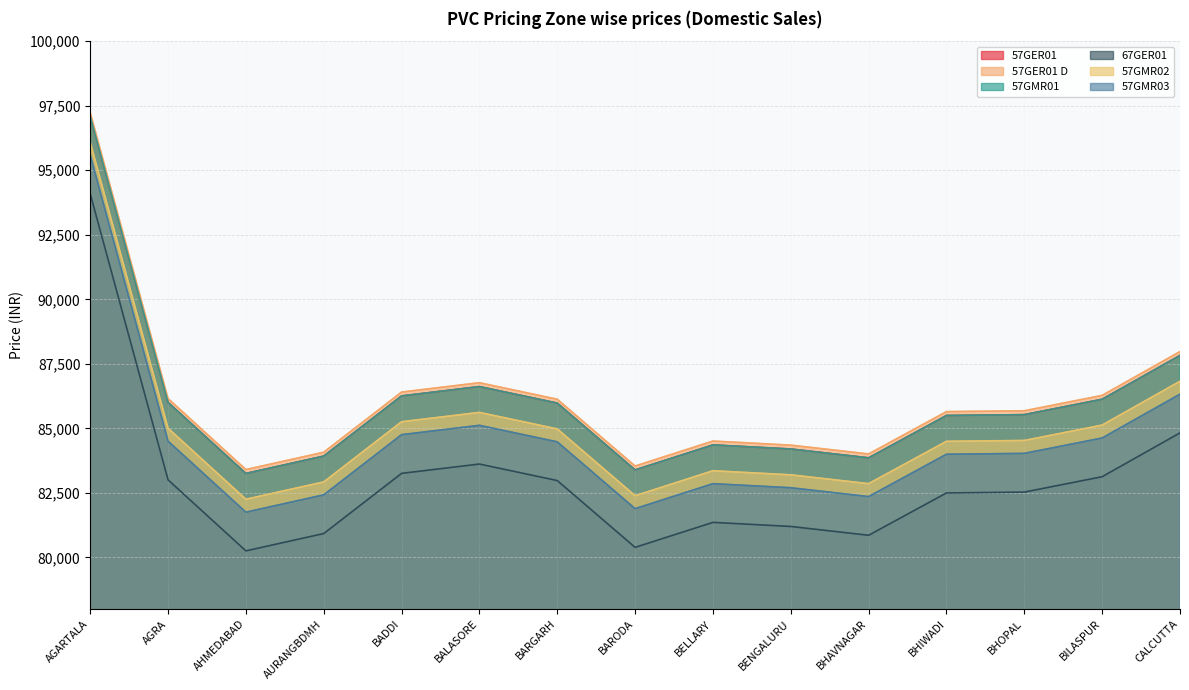

Between BARGARH and BILASPUR, which series saw the biggest shift?

57GER01